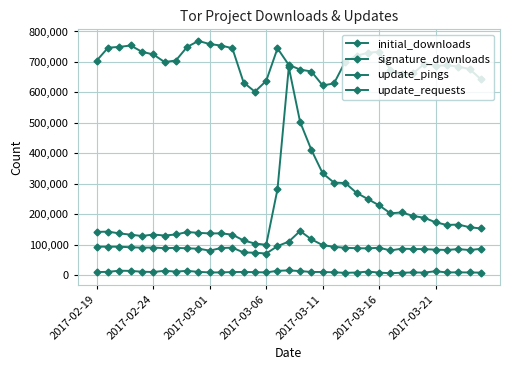

What is the difference between the maximum and minimum values in the signature_downloads series?

9381